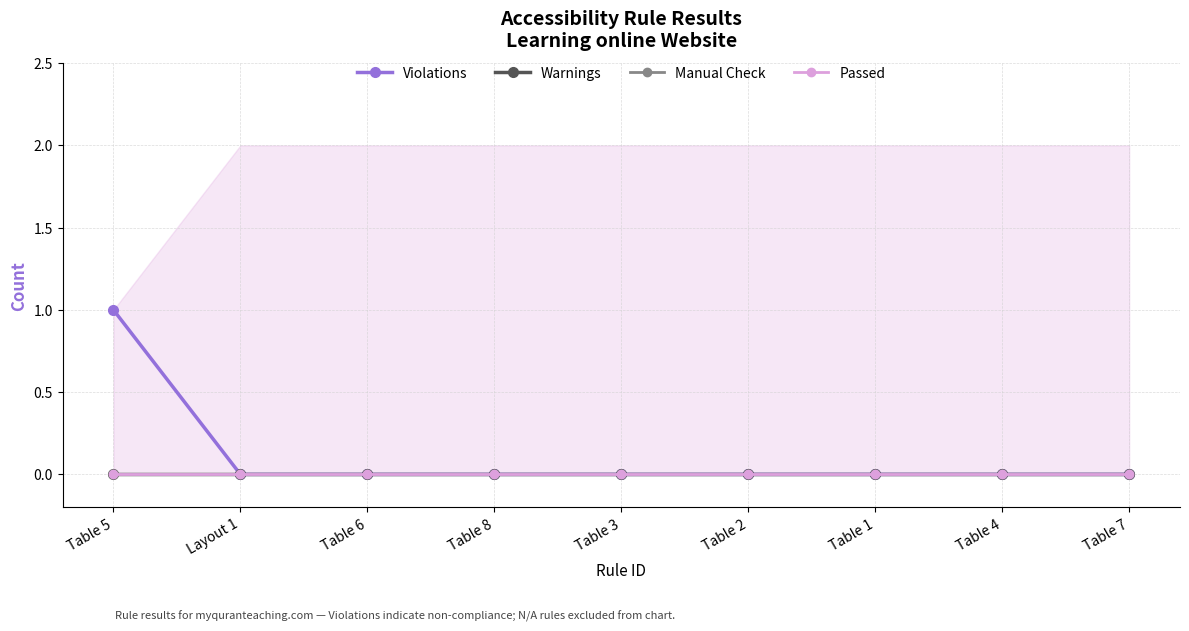

Count the number of data series in this chart.

4